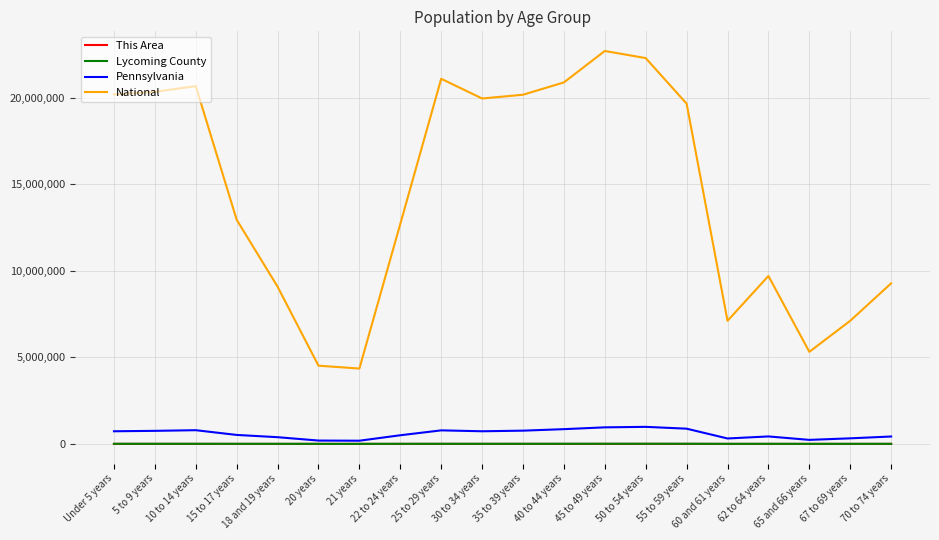

True or false: Pennsylvania and National intersect in this chart.

False